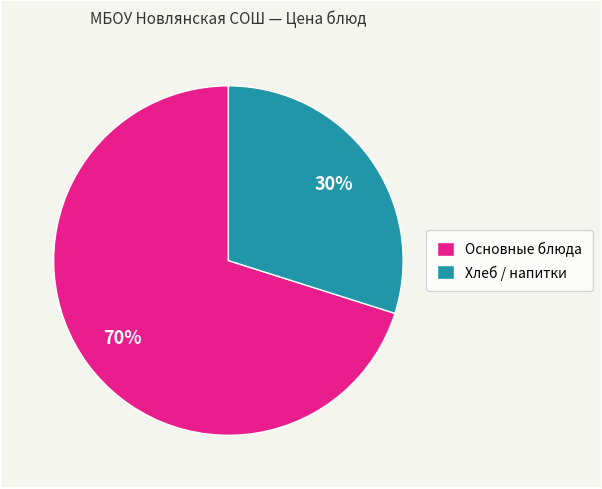

Which has a higher value, Хлеб / напитки or Основные блюда?

Основные блюда